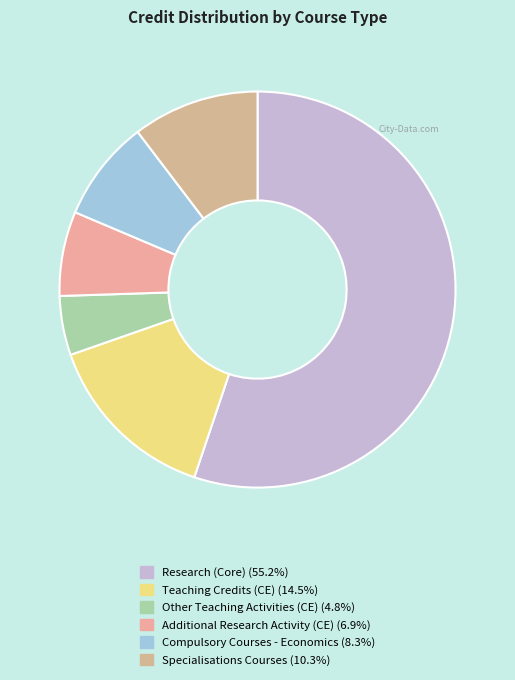

Count the number of slices in the pie.

6